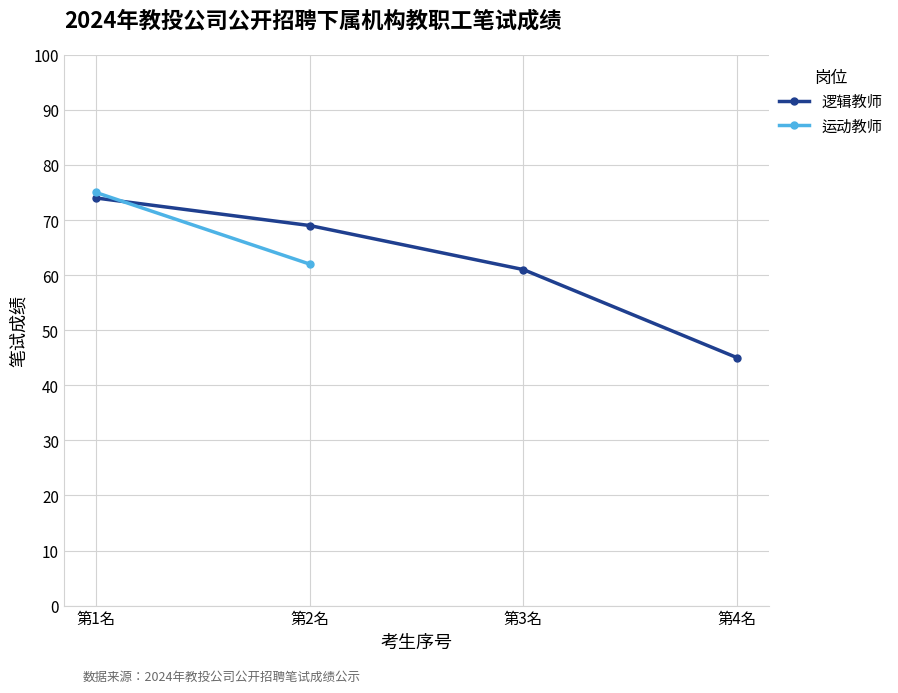

Count the values in the range 61 to 74.

3